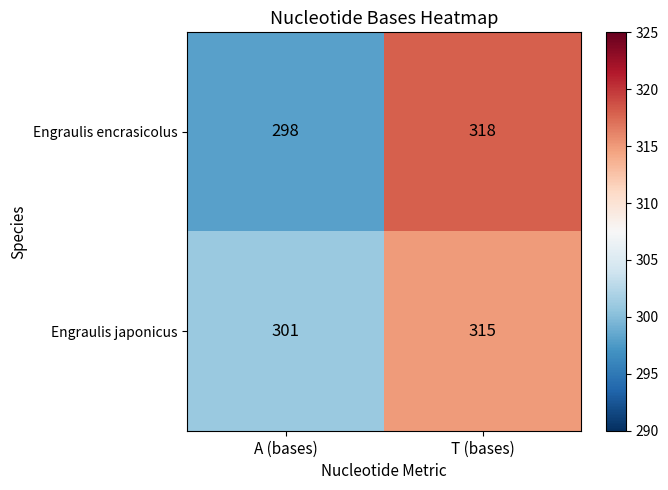

Between A (bases) and T (bases), which series saw the biggest shift?

Engraulis encrasicolus